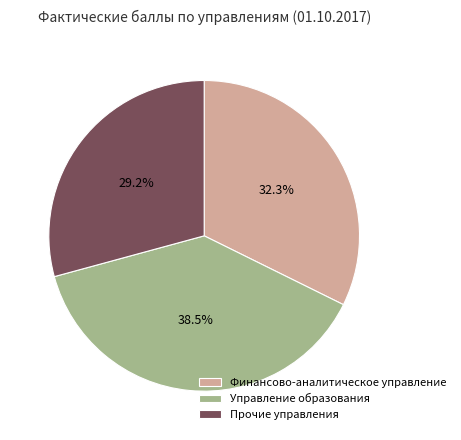

To the nearest percent, what is the difference between the largest and smallest slice percentages?

9%